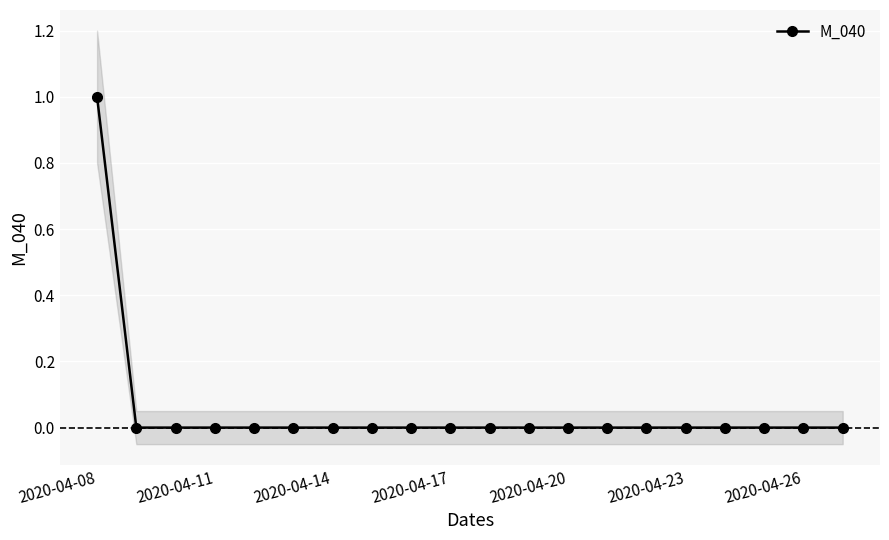

The value of M_040 at 2020-04-14 is 1. True or false?

False